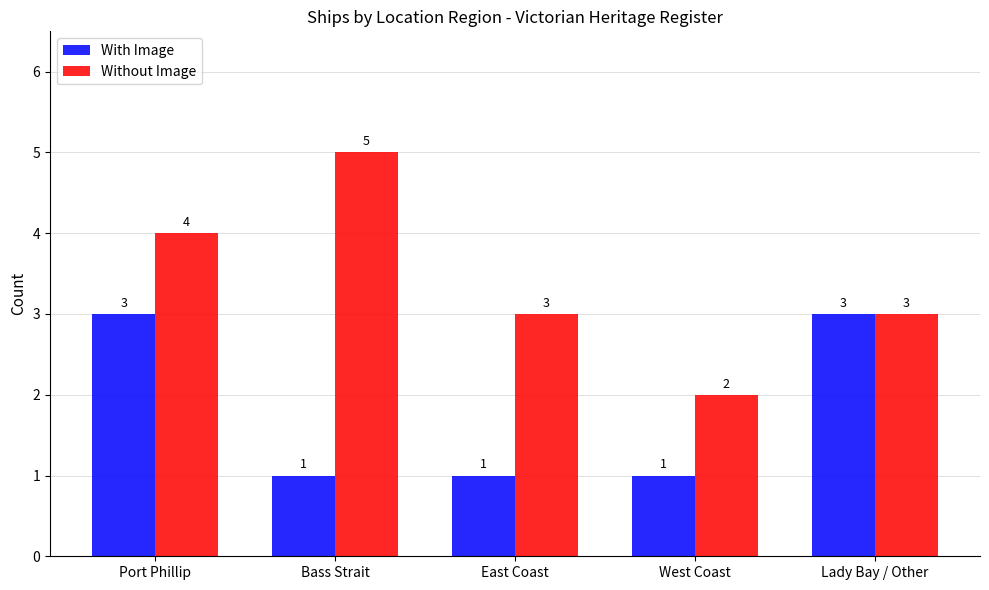

The Without Image series shows 2 at West Coast. True or false?

True